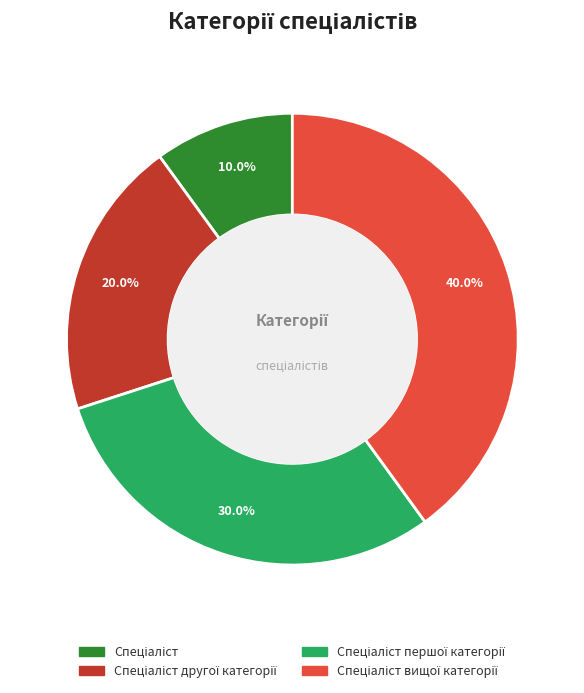

Does any single category account for the majority?

No